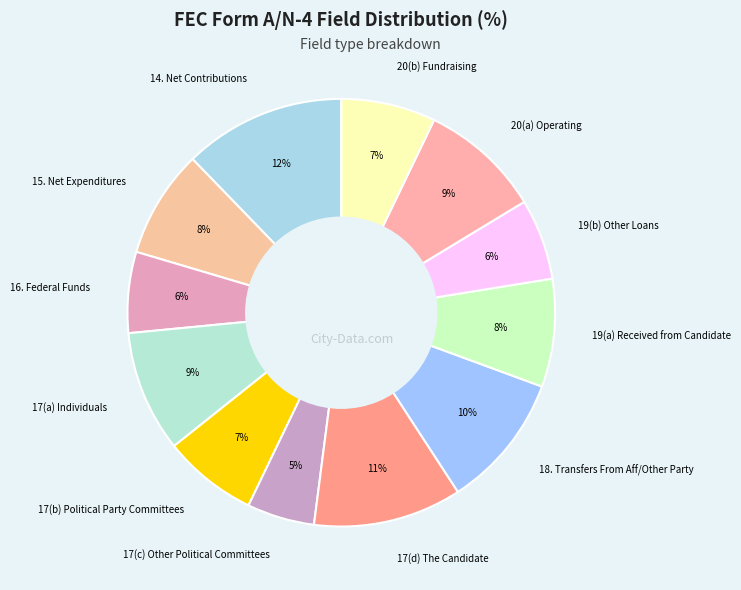

To the nearest percent, what portion does 17(c) Other Political Committees represent?

5%